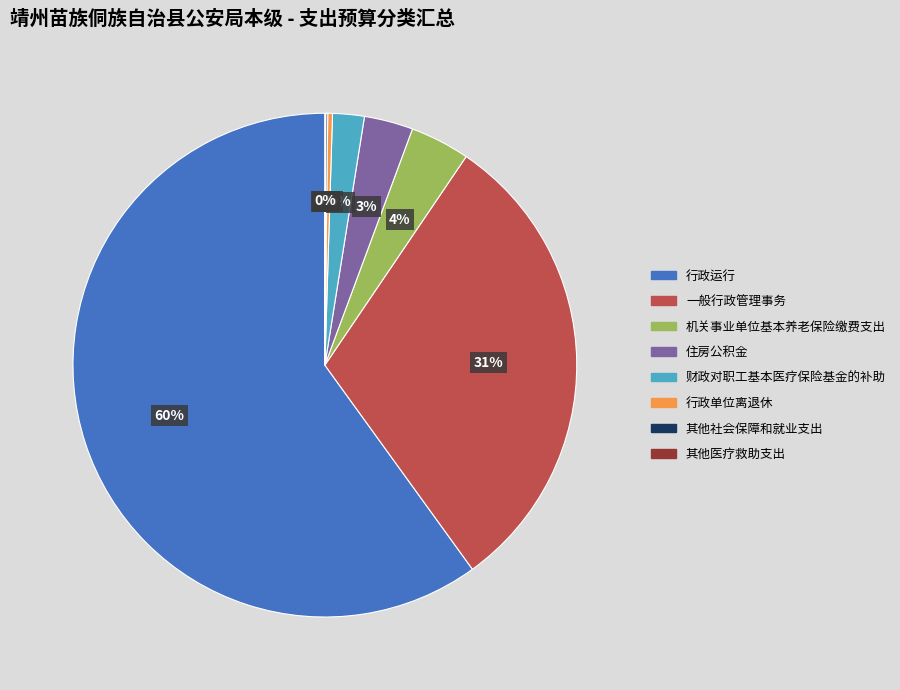

Which slice is the largest?

行政运行